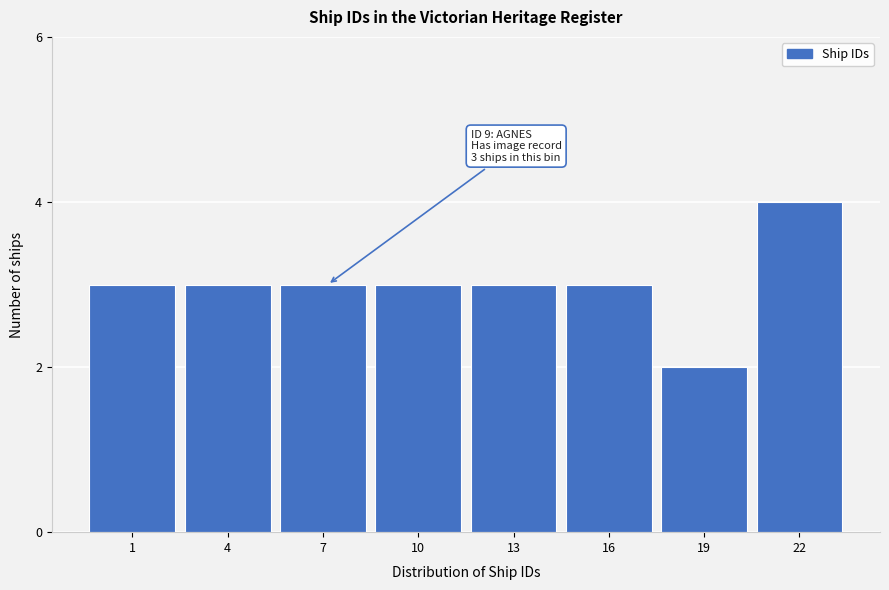

Reading left to right, list all the values displayed in this chart.

3	3	3	3	3	3	2	4